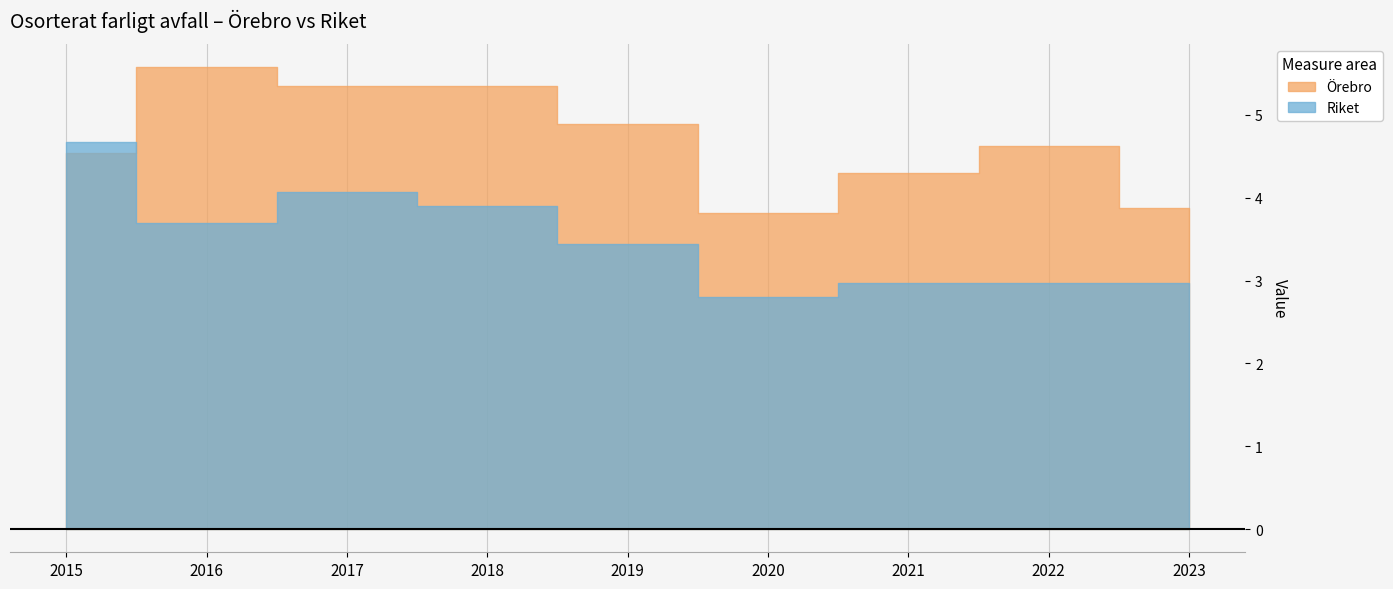

Between 2015 and 2020, which series saw the biggest shift?

Riket